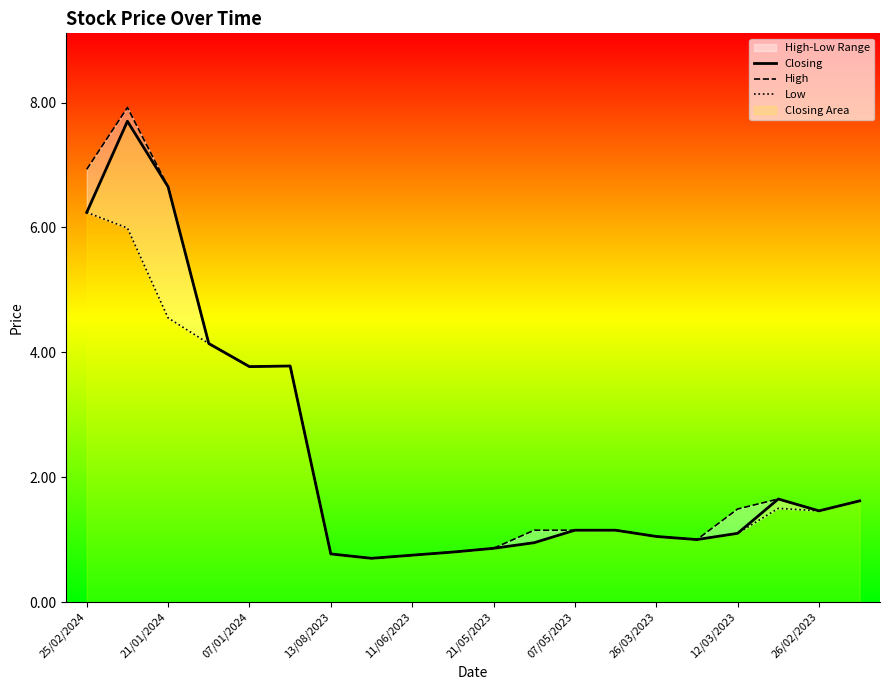

True or false: Closing has a value of 1.1 at 07/05/2023.

True